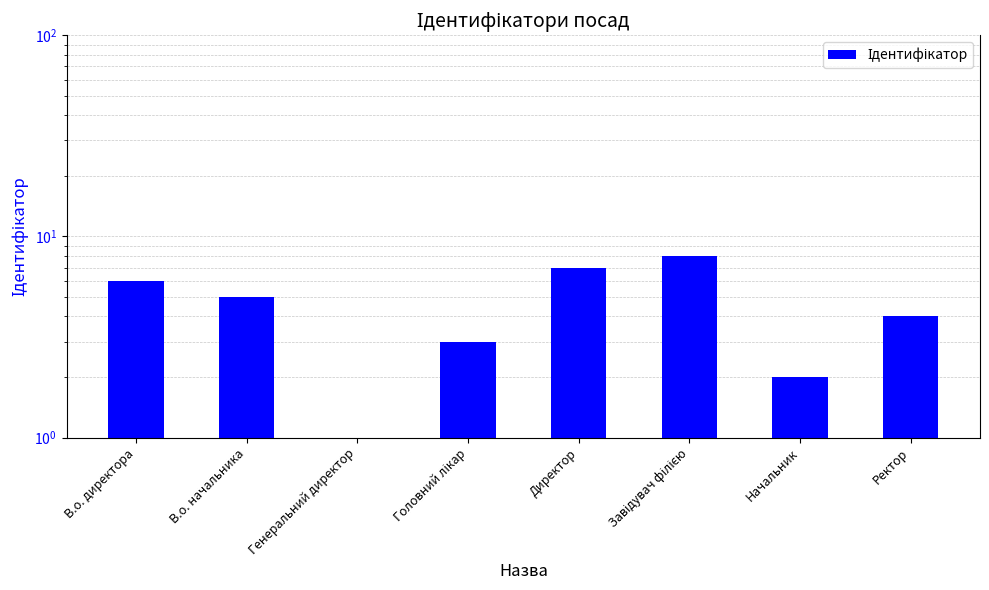

Does the chart contain any negative values?

No